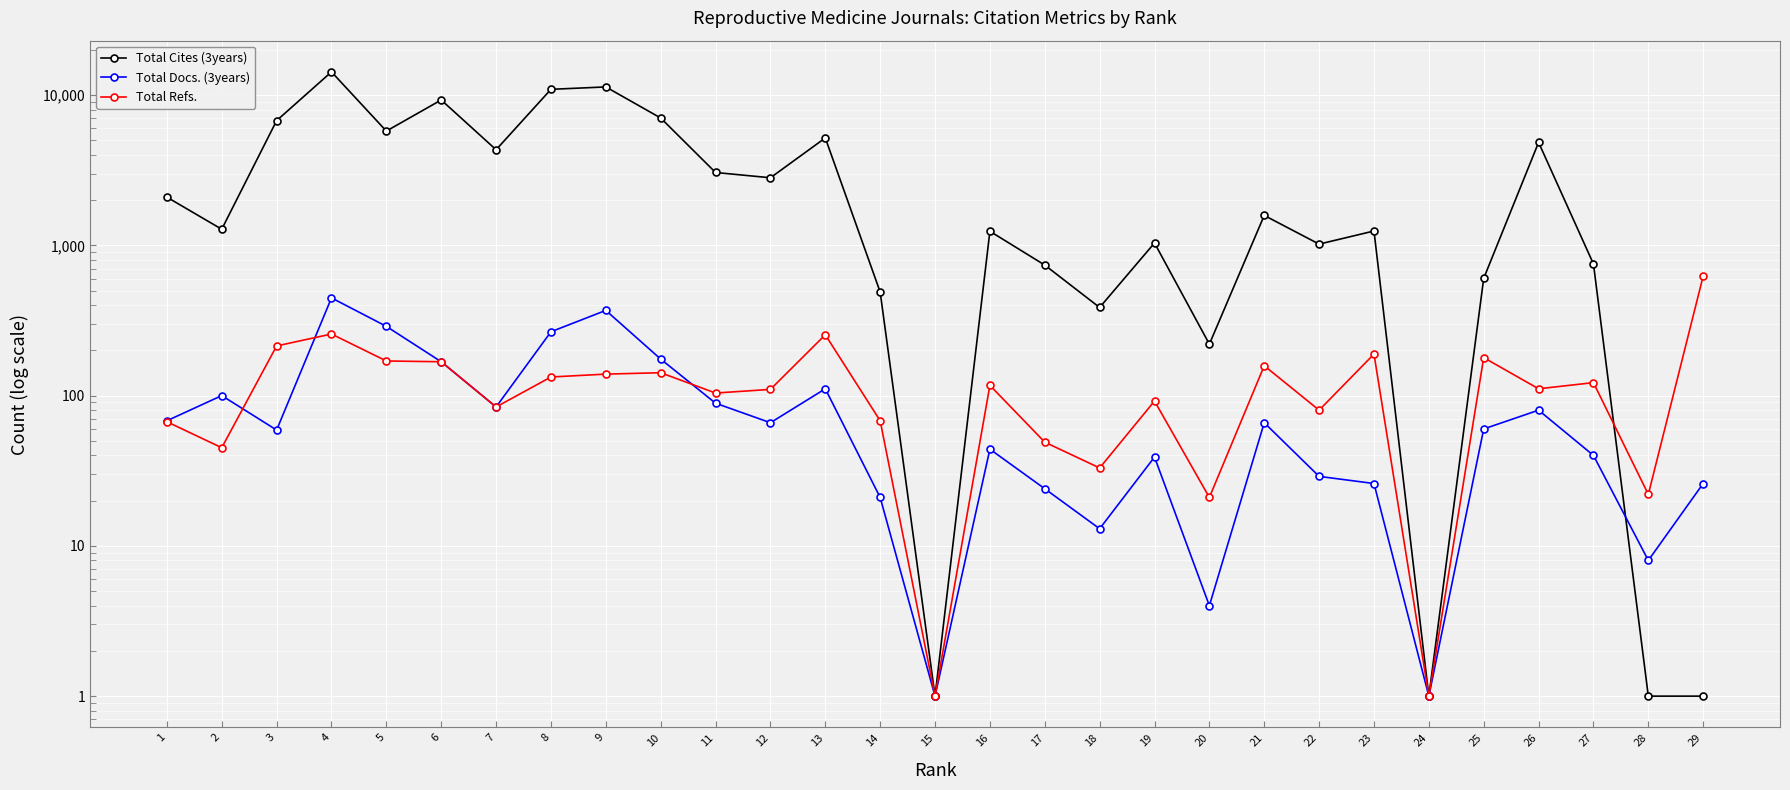

The value of Total Docs. (3years) at 24 is 1. True or false?

True